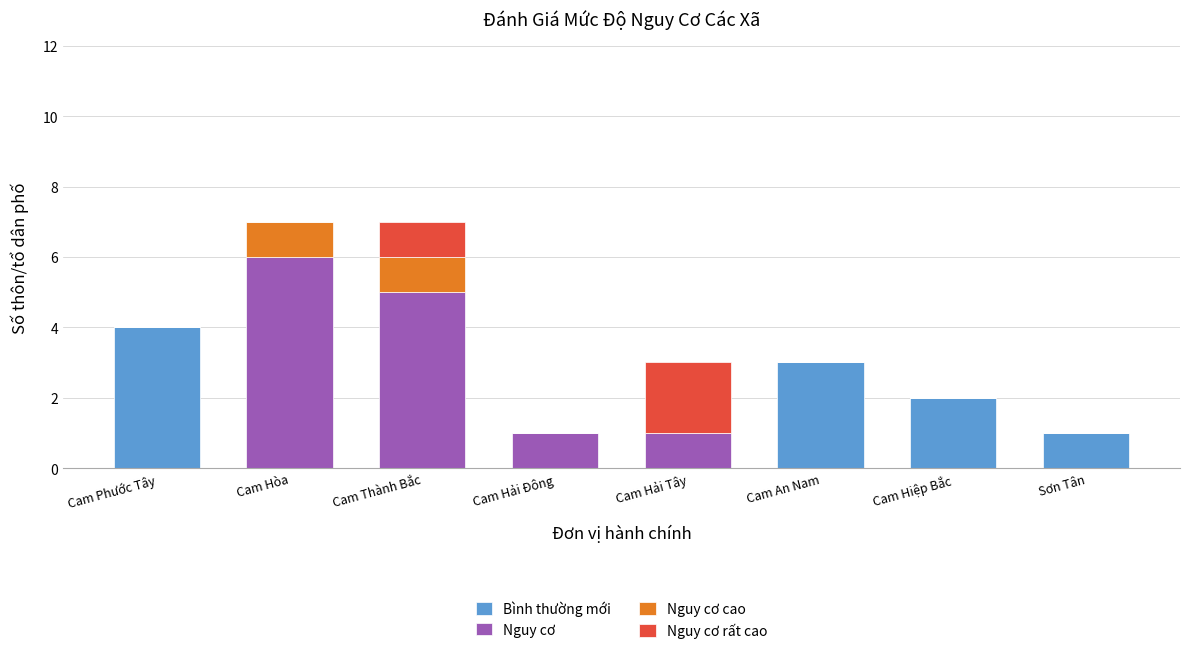

True or false: Bình thường mới has a value of 3 at Cam An Nam.

True